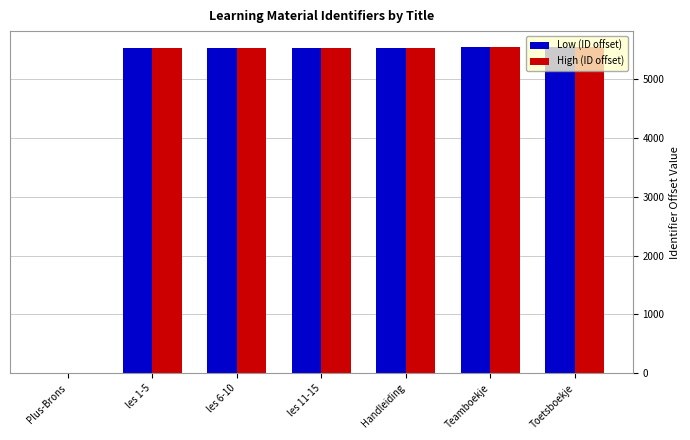

What are all the series names shown in the legend?

Low (ID offset), High (ID offset)